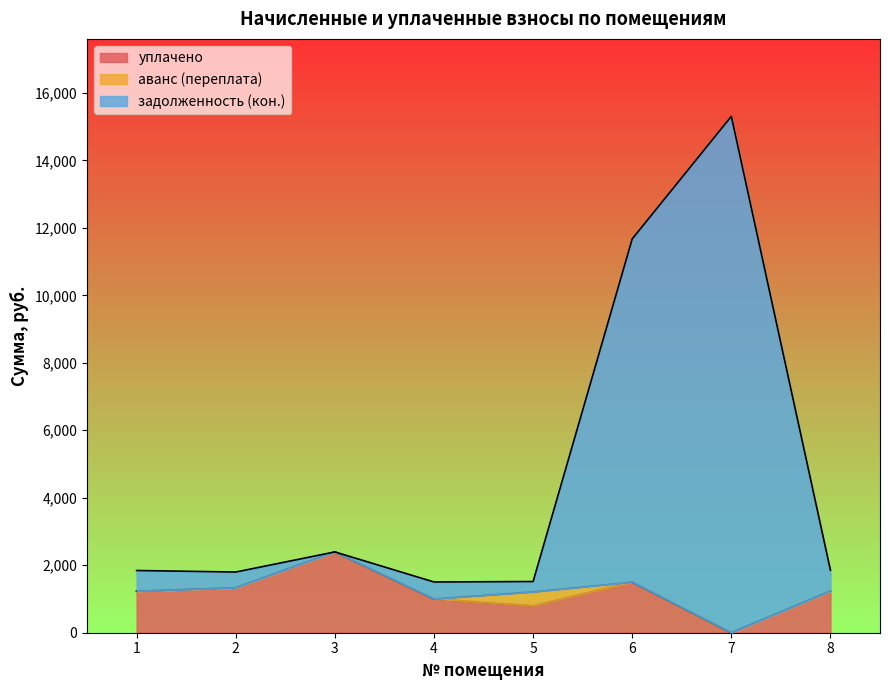

What is the total value across all series at 1?

1844.3